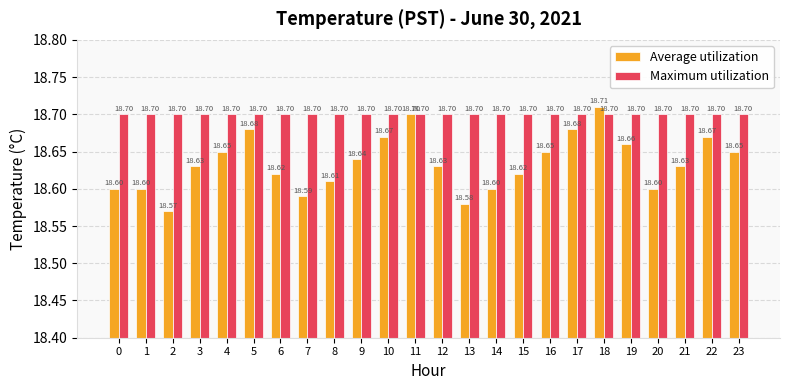

Which series has the widest spread of values?

Average utilization